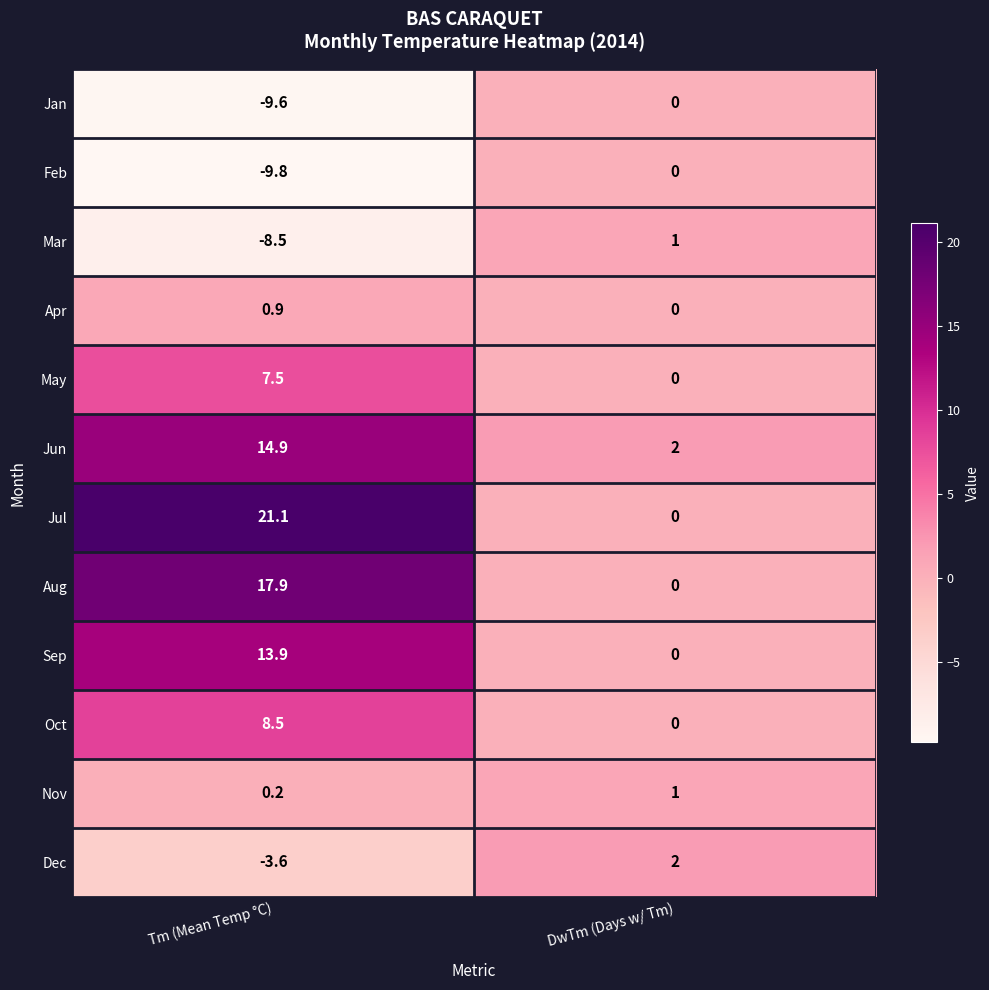

List the labels in order of Apr value, smallest first.

DwTm (Days w/ Tm), Tm (Mean Temp °C)